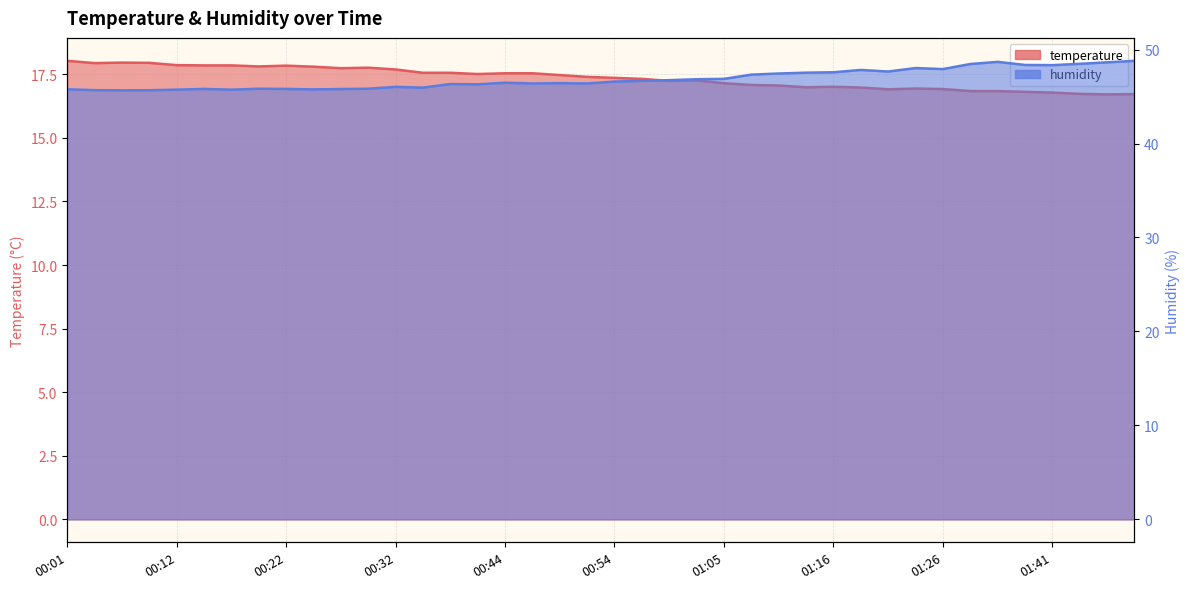

True or false: temperature and humidity intersect in this chart.

False